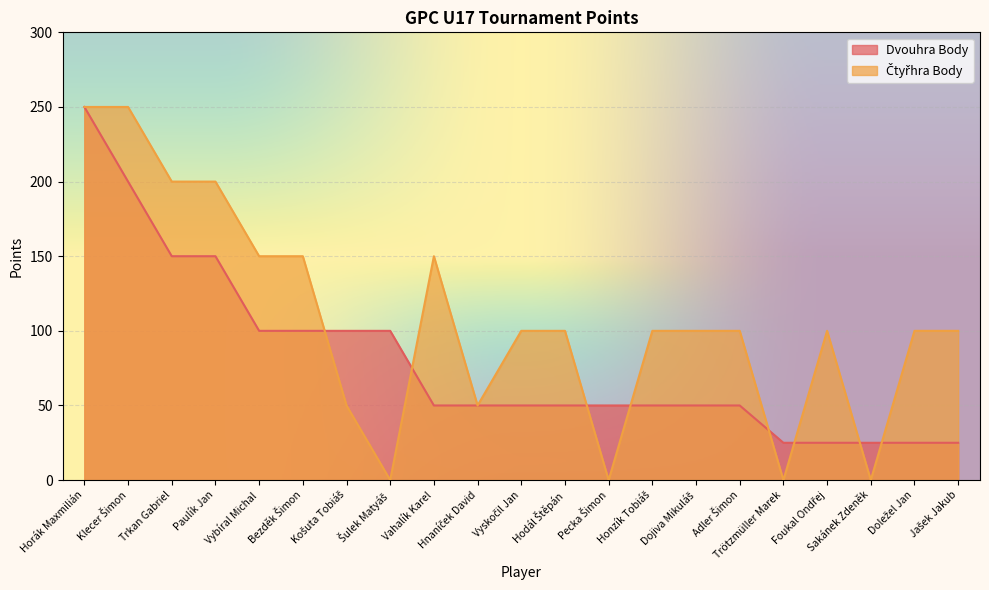

List the labels in order of Dvouhra Body value, smallest first.

Trötzmüller Marek, Foukal Ondřej, Sakánek Zdeněk, Doležel Jan, Jašek Jakub, Vahalík Karel, Hnaníček David, Vyskočil Jan, Hodál Štěpán, Pecka Šimon, Honzík Tobiáš, Dojiva Mikuláš, Adler Šimon, Vybíral Michal, Bezděk Šimon, Košuta Tobiáš, Šulek Matyáš, Trkan Gabriel, Paulík Jan, Klecer Šimon, Horák Maxmilián